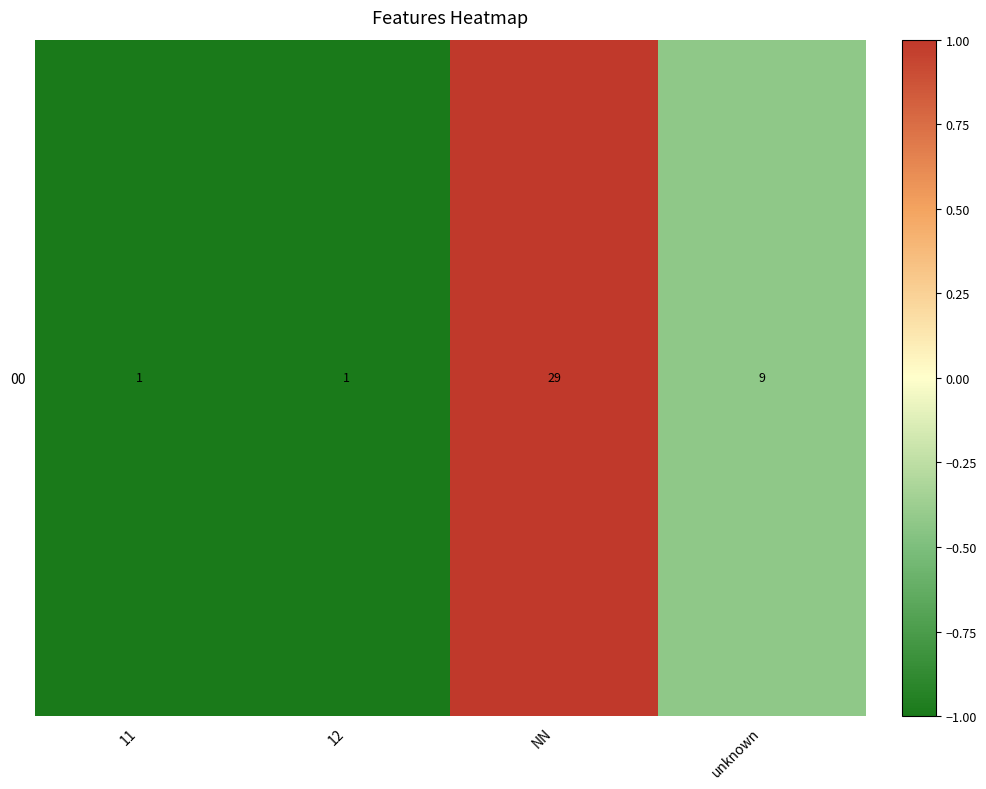

The chart shows a value of -1.0 at 11. True or false?

True